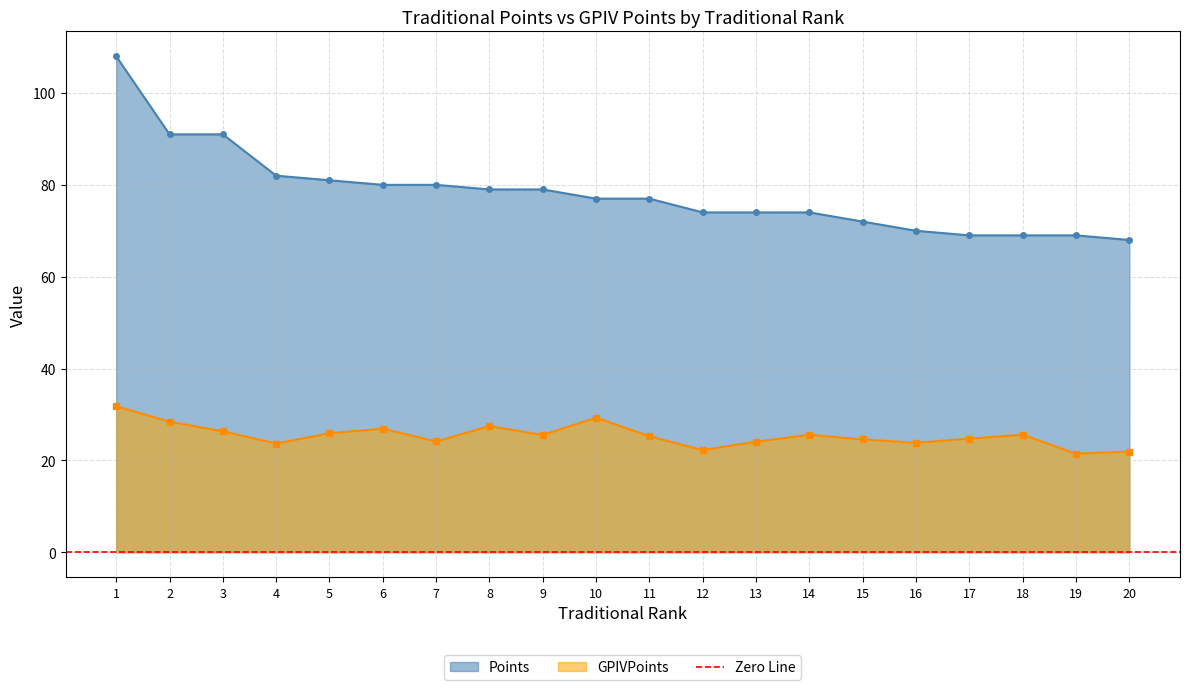

What is the difference between the highest and lowest values at 13?

49.9